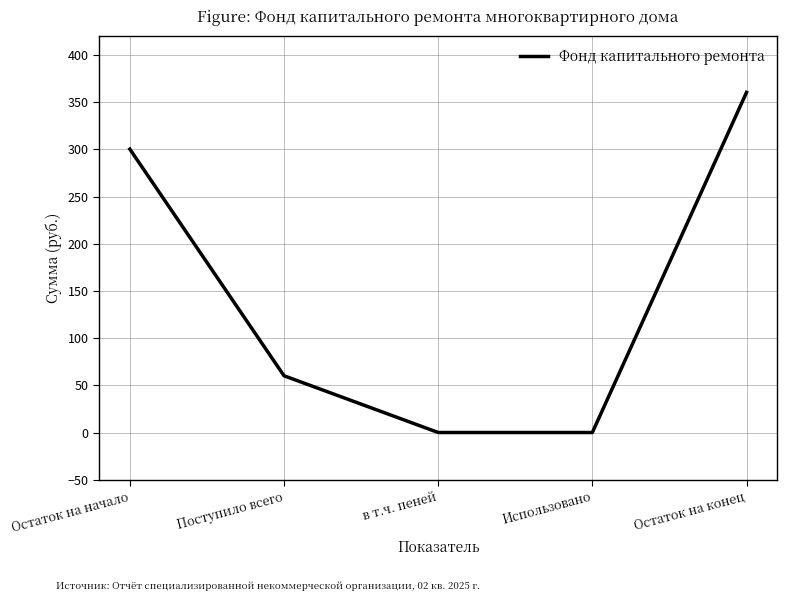

Between Остаток на начало and Использовано, which is larger?

Остаток на начало